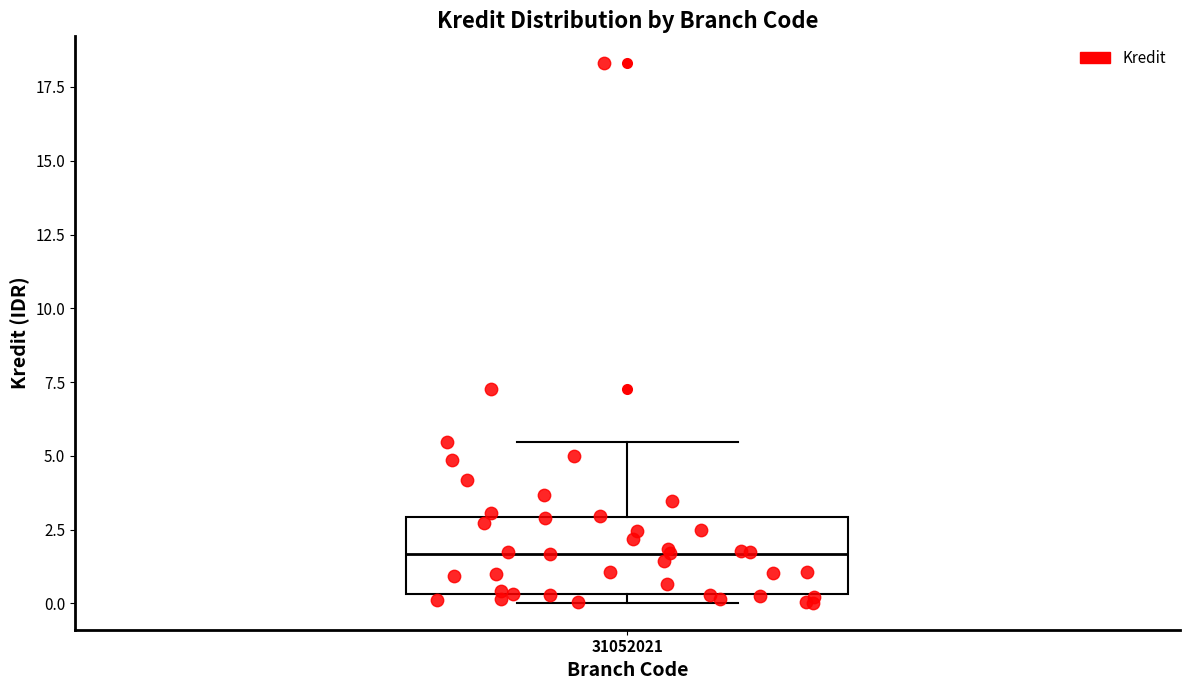

Read this box plot against the y-axis: the position of the median line, the range covered by the box, and the ends of both whiskers. The values are not printed on the chart, so give them approximately, as read against the axis.

median 1.5, box 0.5 to 3.0, whiskers 0.0 to 5.5